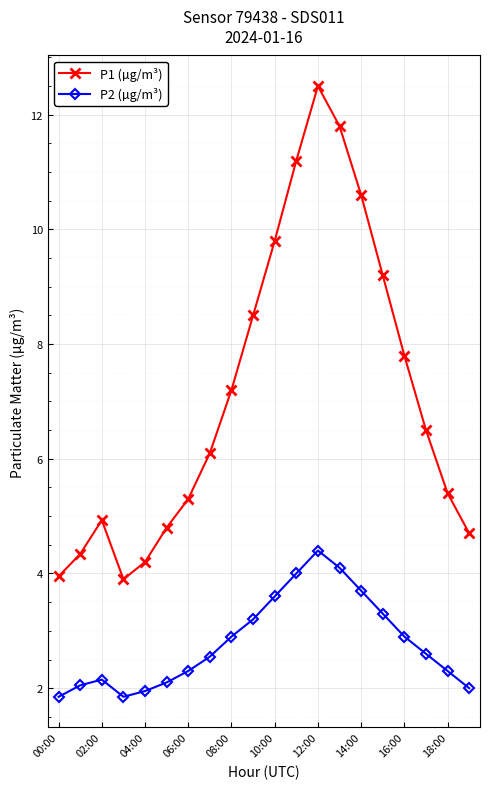

What is the sum of all P1 (µg/m³) values?

142.7